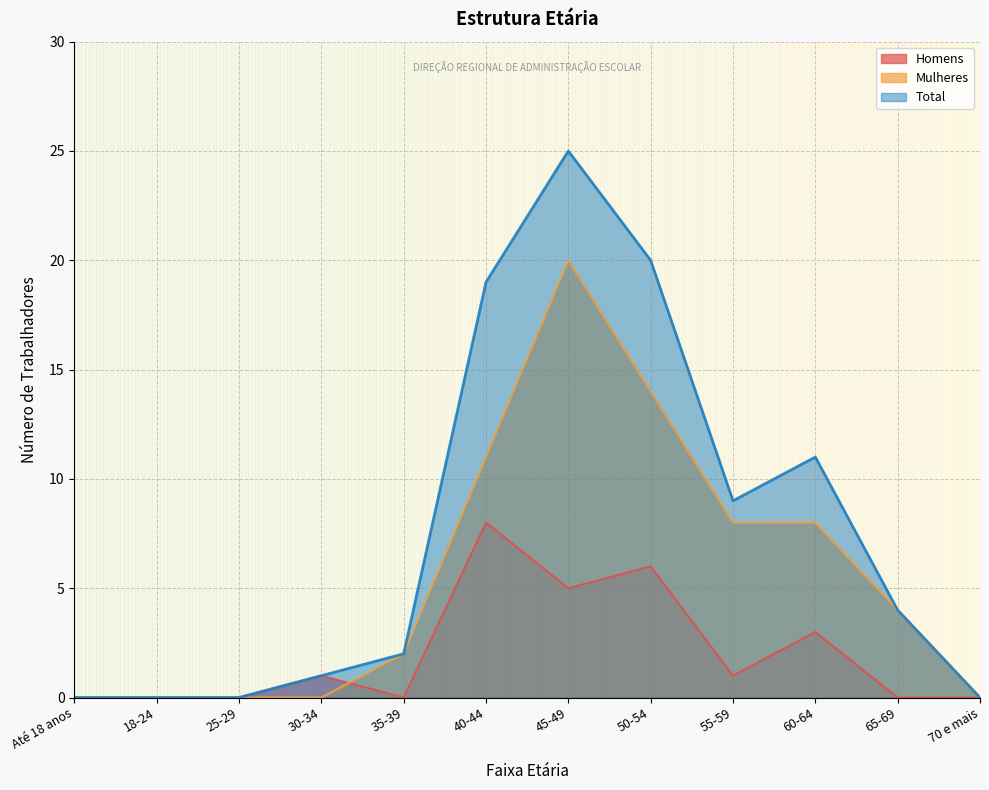

What is the highest value of the Total series?

25